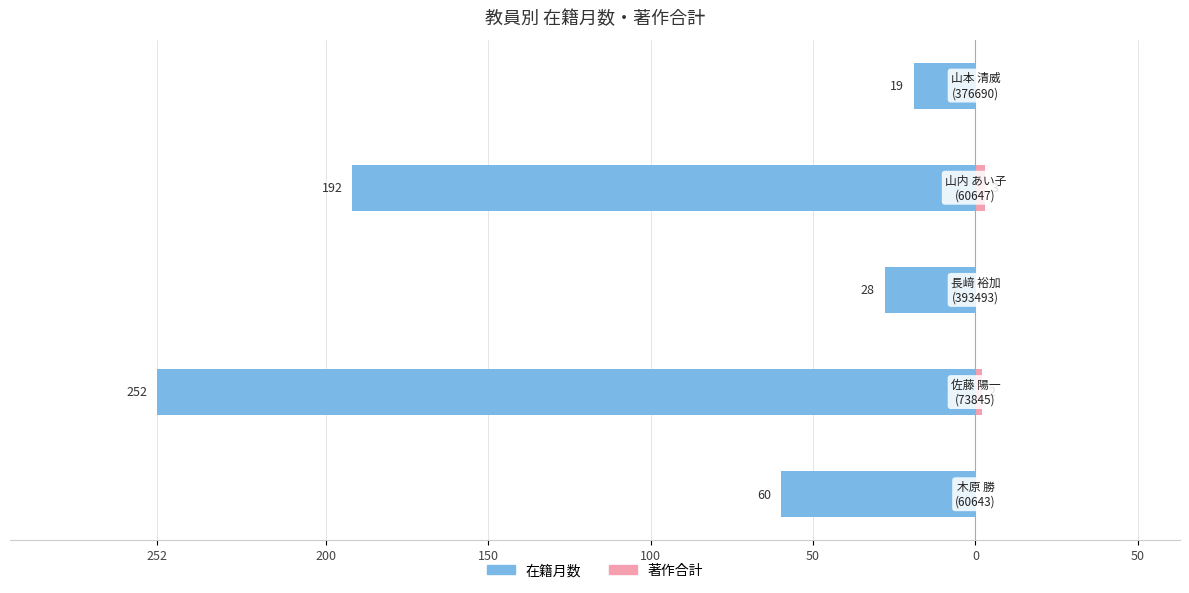

Between 200 and 50, which series saw the biggest shift?

在籍月数